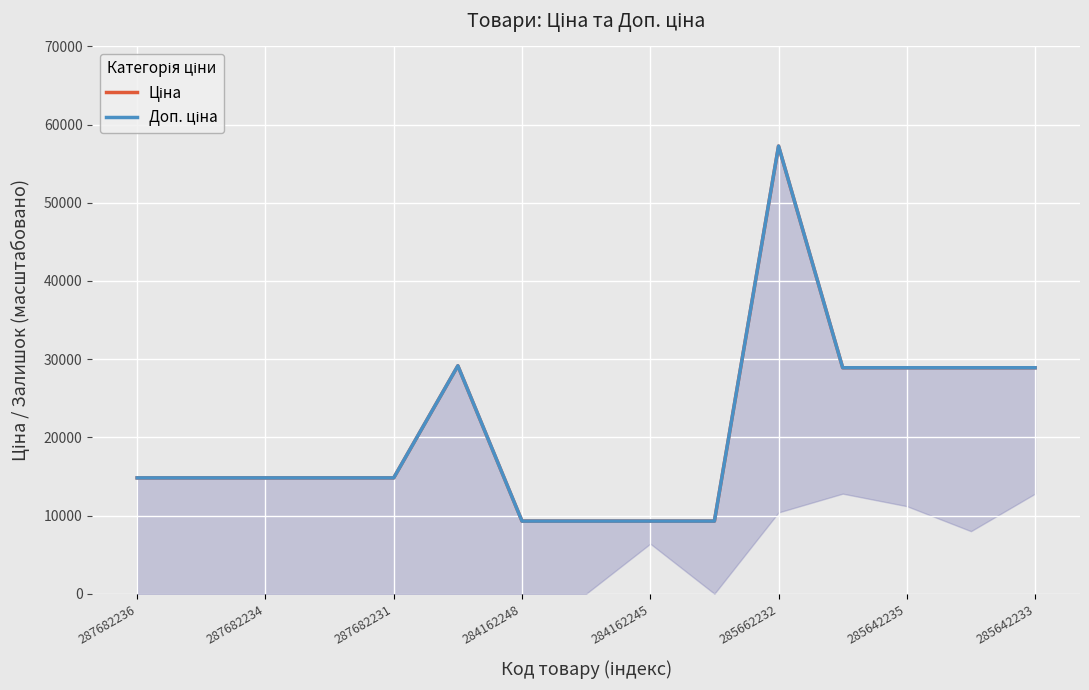

How many series are shown in this chart?

2